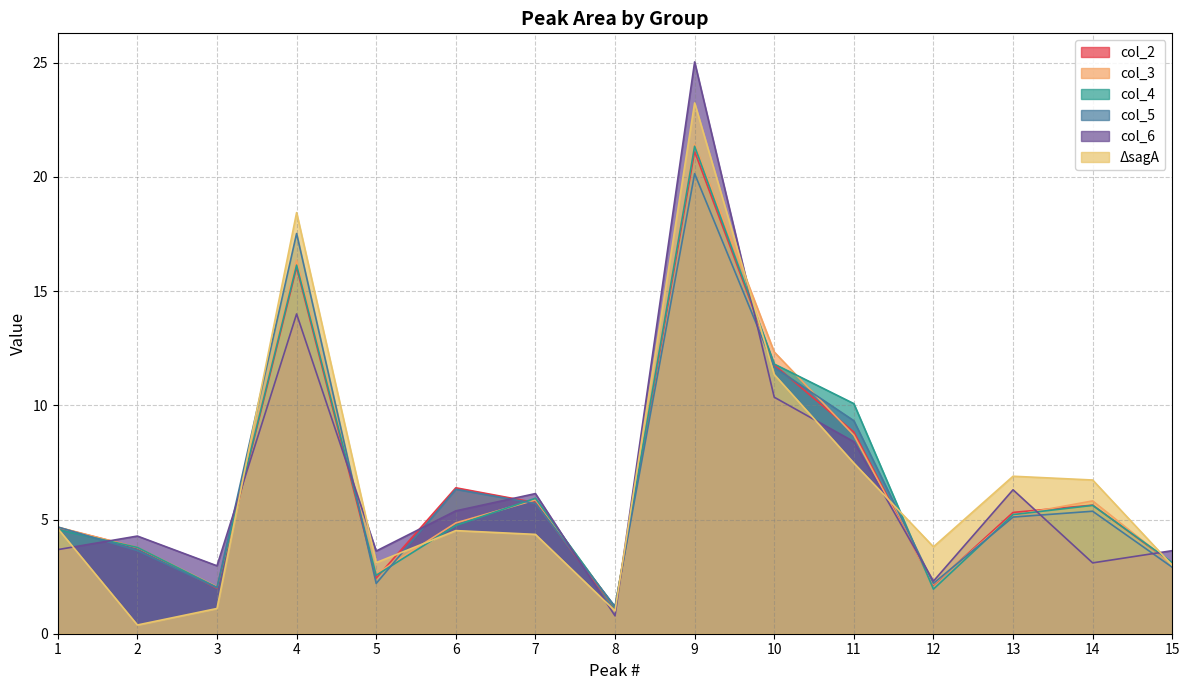

Is it true that col_2 equals 21.1 at 9?

True